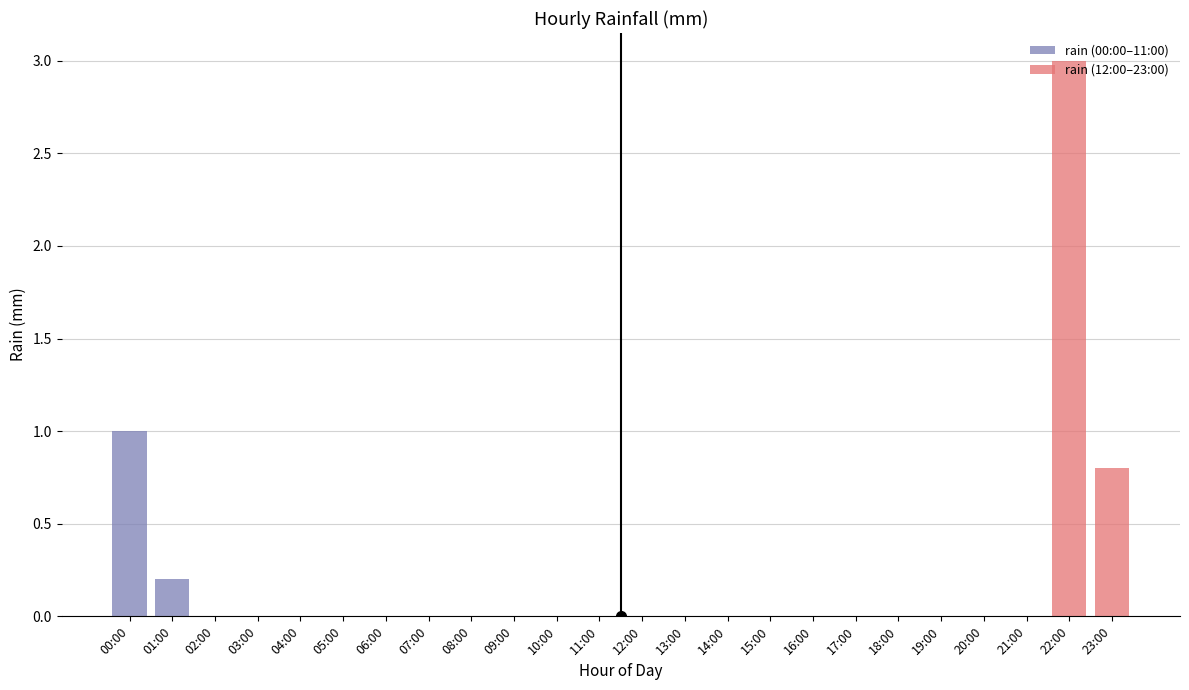

The value of rain (12:00–23:00) at 22:00 is 3.0. True or false?

True